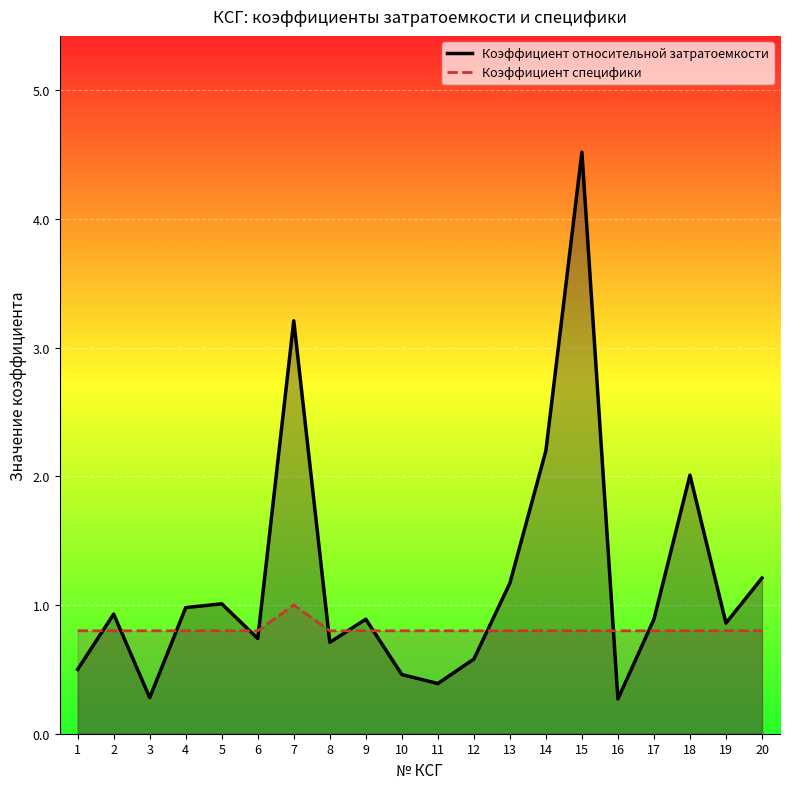

What is the value of the Коэффициент относительной затратоемкости point at the 7th from the left?

3.2